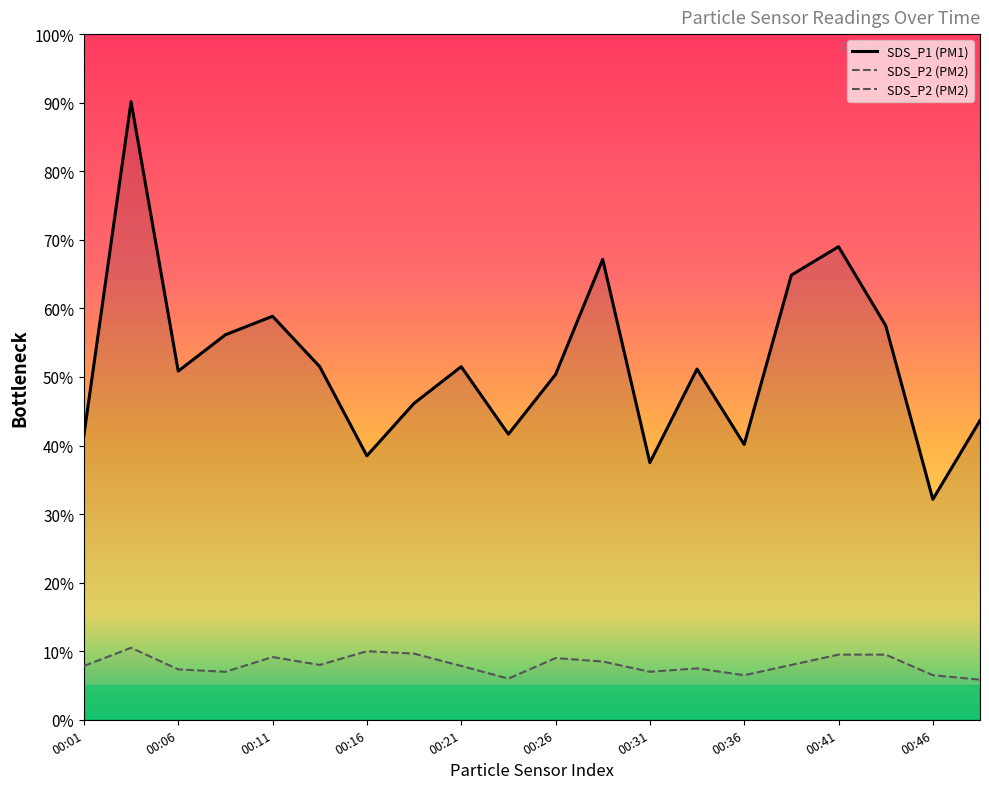

At which label does SDS_P1 first exceed 51?

00:04